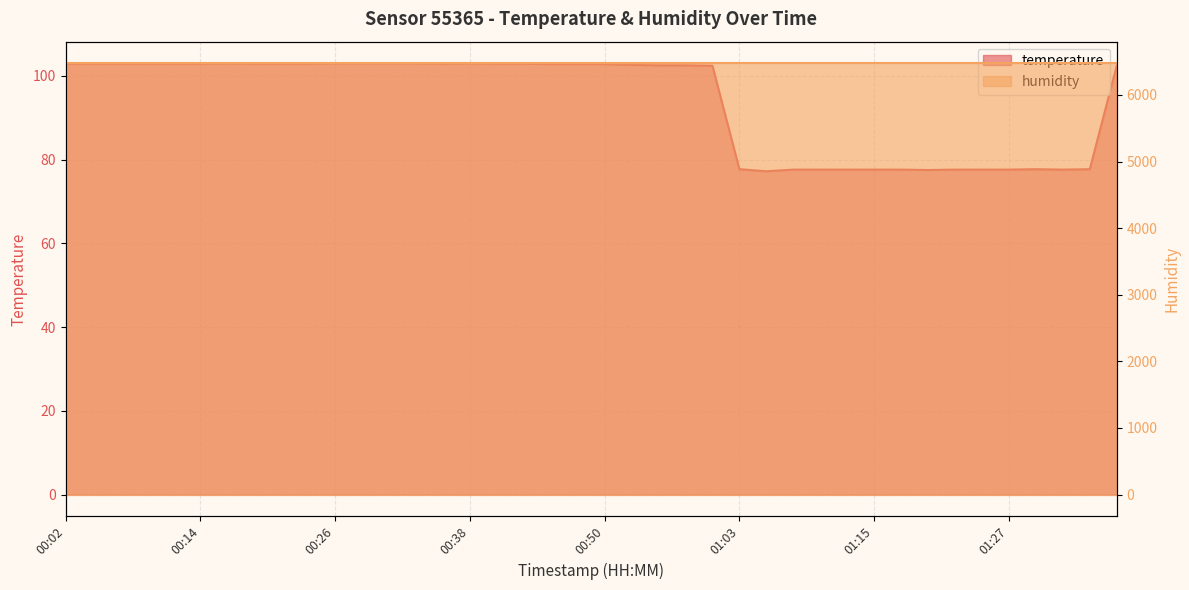

What is the change in value from 00:43 to 00:48?

-0.1